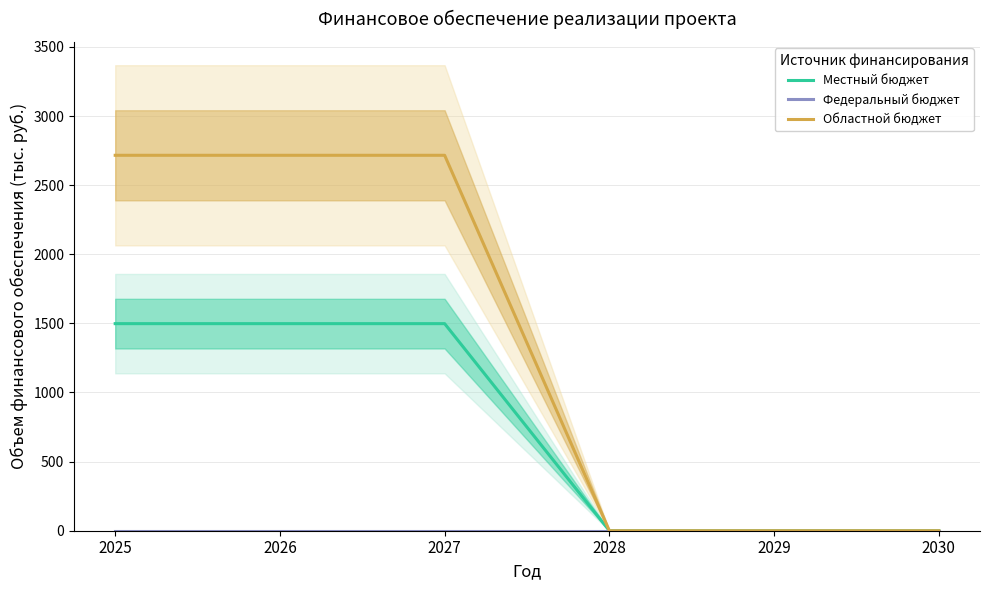

Which series changed the most between 2027 and 2030?

Областной бюджет